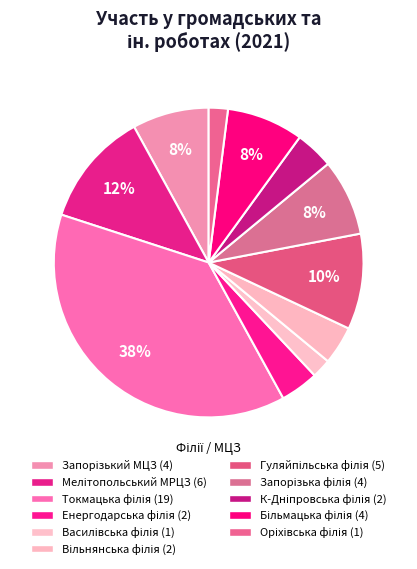

To the nearest percent, what is the average slice percentage?

8%